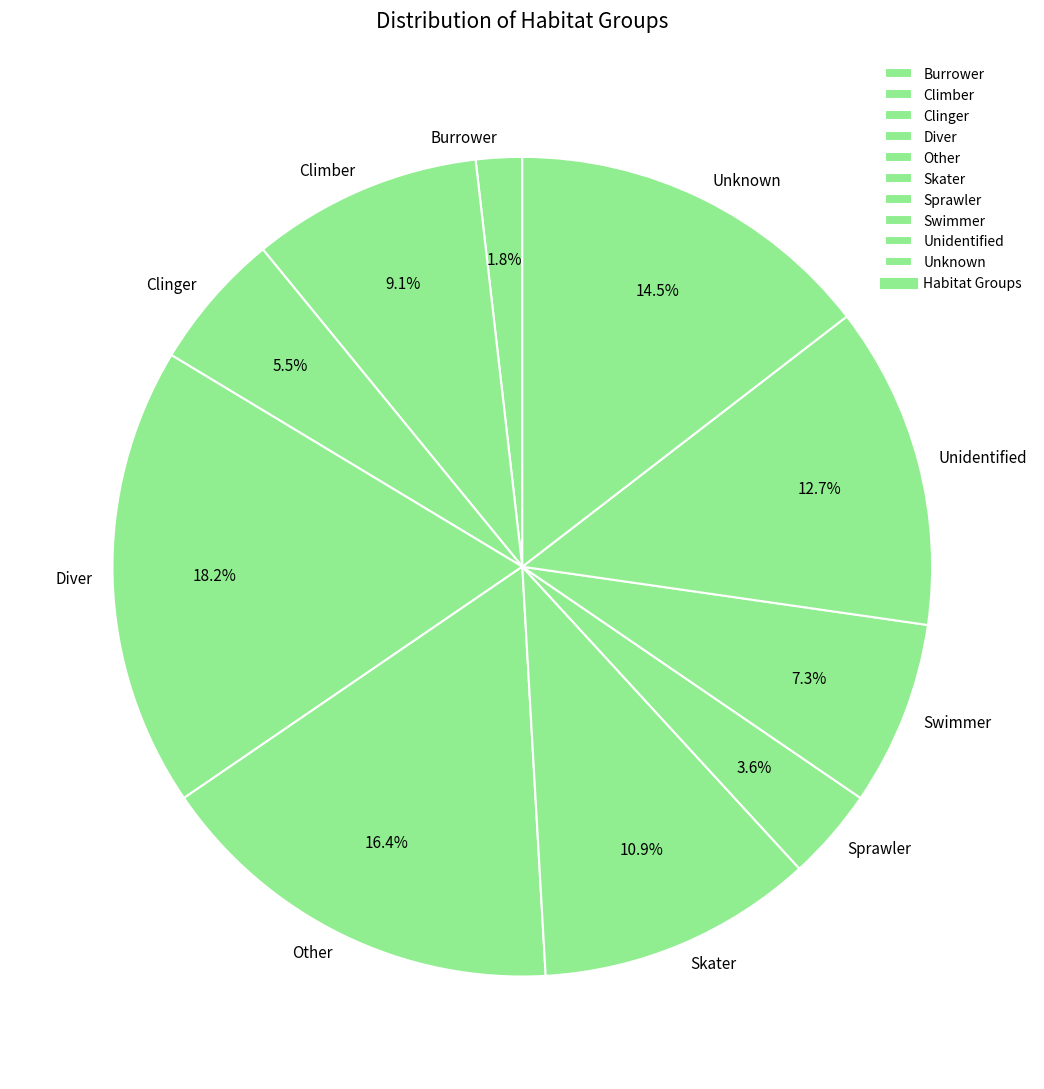

Does Unidentified represent more than half of the total?

No